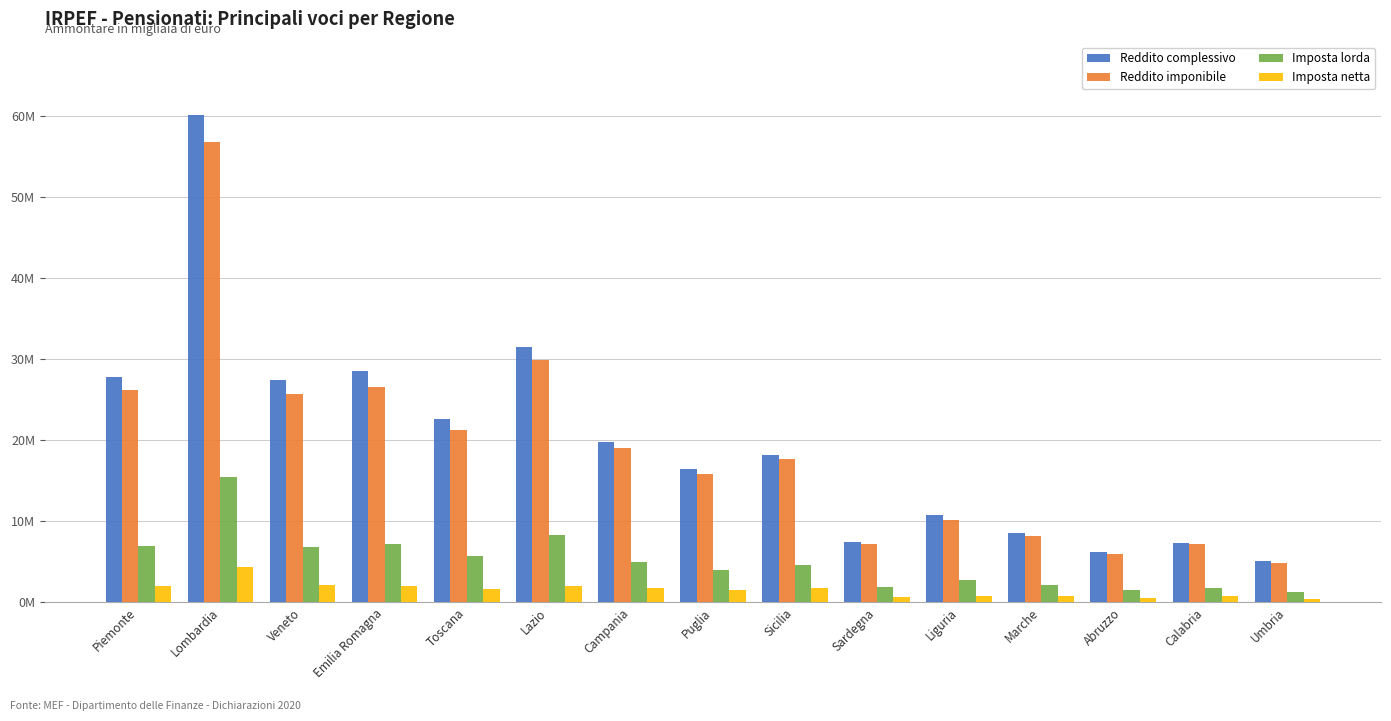

What is the spread (max minus min) of values at Veneto?

25236033